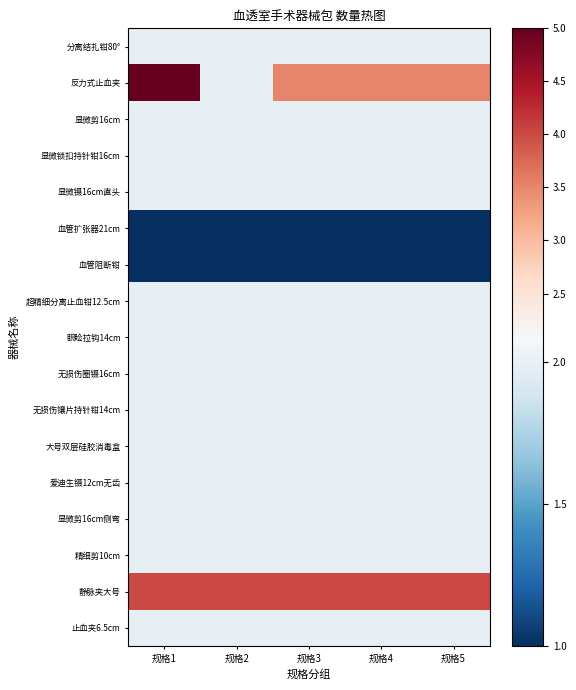

Rank the series by their maximum value, from lowest to highest.

血管扩张器21cm, 血管阻断钳, 分离结扎钳80°, 显微剪16cm, 显微锁扣持针钳16cm, 显微镊16cm直头, 超精细分离止血钳12.5cm, 眼睑拉钩14cm, 无损伤圈镊16cm, 无损伤镶片持针钳14cm, 大号双层硅胶消毒盒, 爱迪生镊12cm无齿, 显微剪16cm侧弯, 精细剪10cm, 止血夹6.5cm, 静脉夹大号, 反力式止血夹